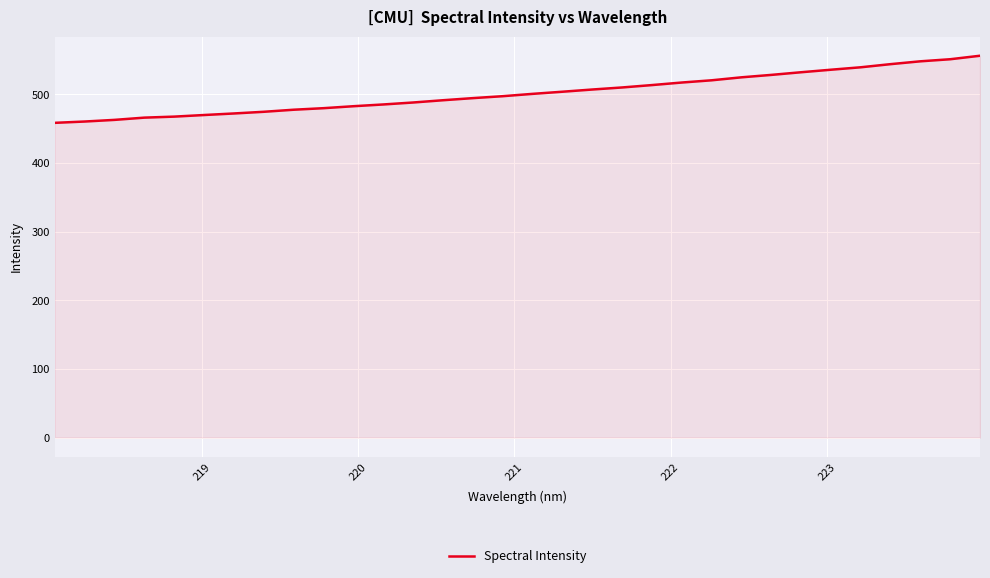

What is the difference between the maximum and minimum values?

97.8